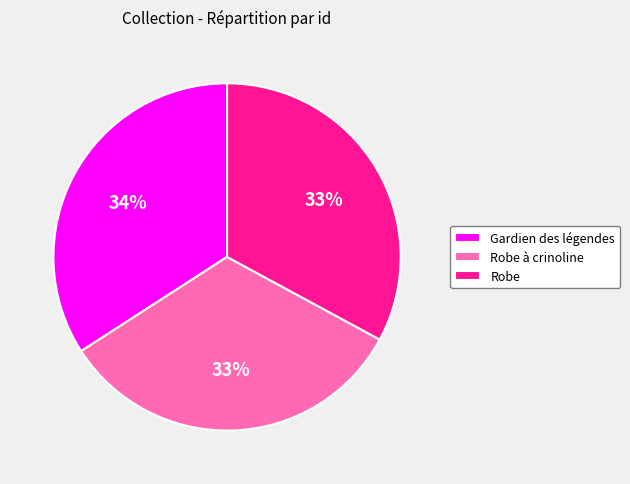

To the nearest percent, what is the combined percentage of Robe à crinoline and Gardien des légendes?

67%